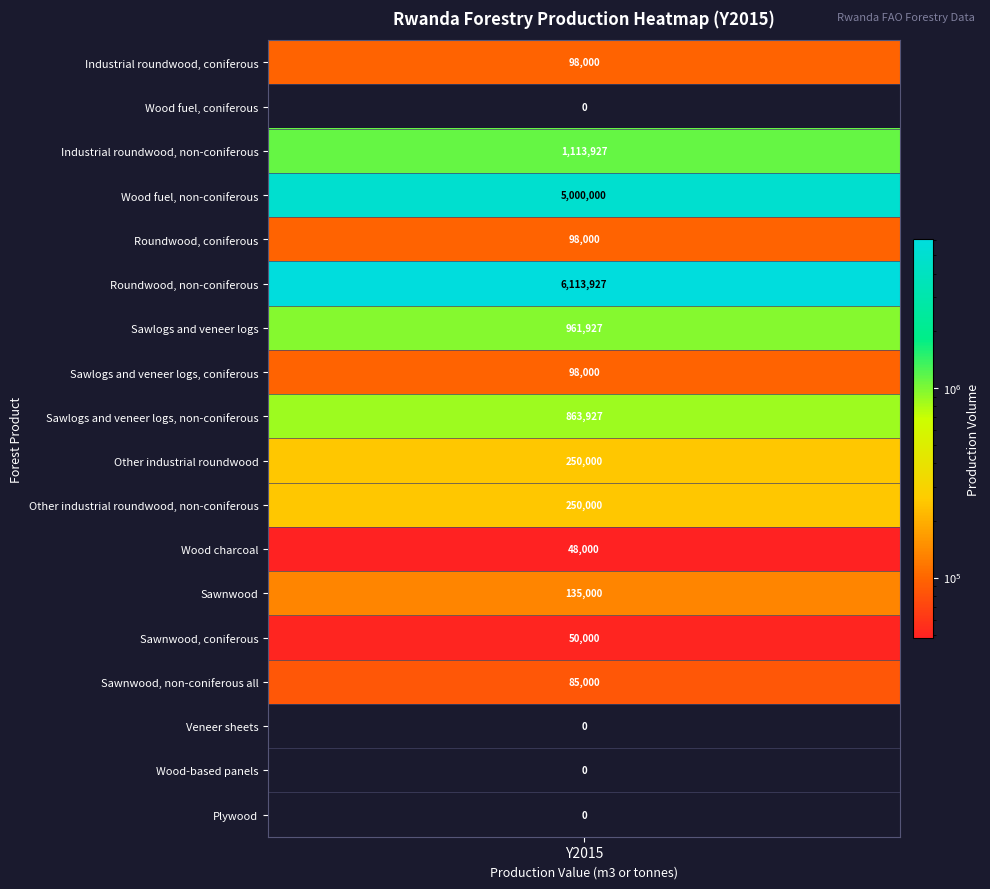

Rank the categories by value from highest to lowest.

Roundwood, non-coniferous, Wood fuel, non-coniferous, Industrial roundwood, non-coniferous, Sawlogs and veneer logs, Sawlogs and veneer logs, non-coniferous, Other industrial roundwood, Other industrial roundwood, non-coniferous, Sawnwood, Industrial roundwood, coniferous, Roundwood, coniferous, Sawlogs and veneer logs, coniferous, Sawnwood, non-coniferous all, Sawnwood, coniferous, Wood charcoal, Wood fuel, coniferous, Veneer sheets, Wood-based panels, Plywood